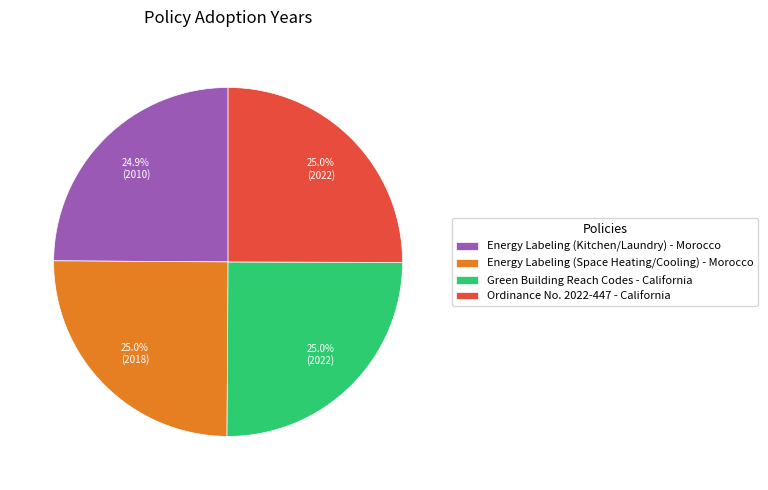

What portion of the pie excludes Ordinance No. 2022-447 - California?

75.0%